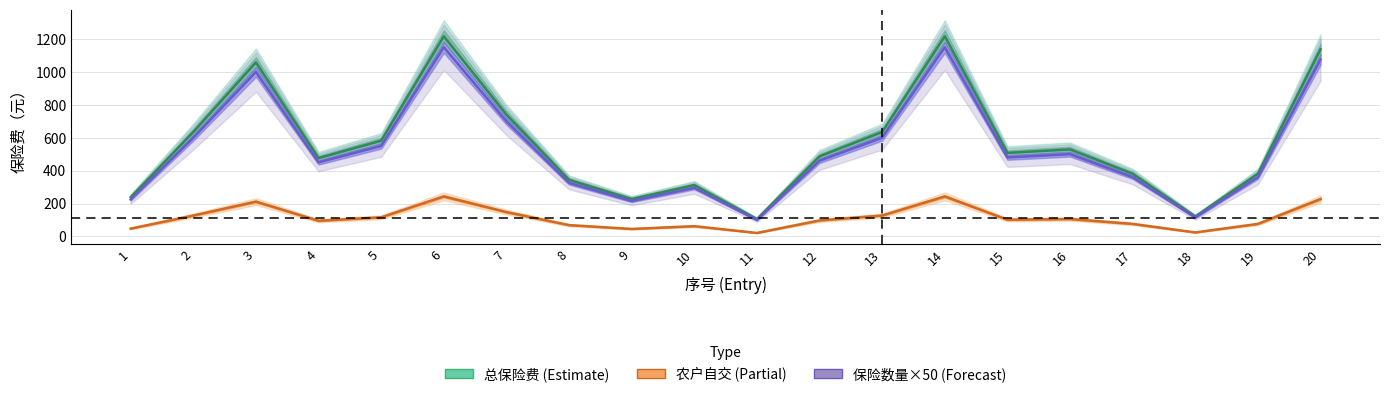

Does the chart display data point markers on the line(s)?

No